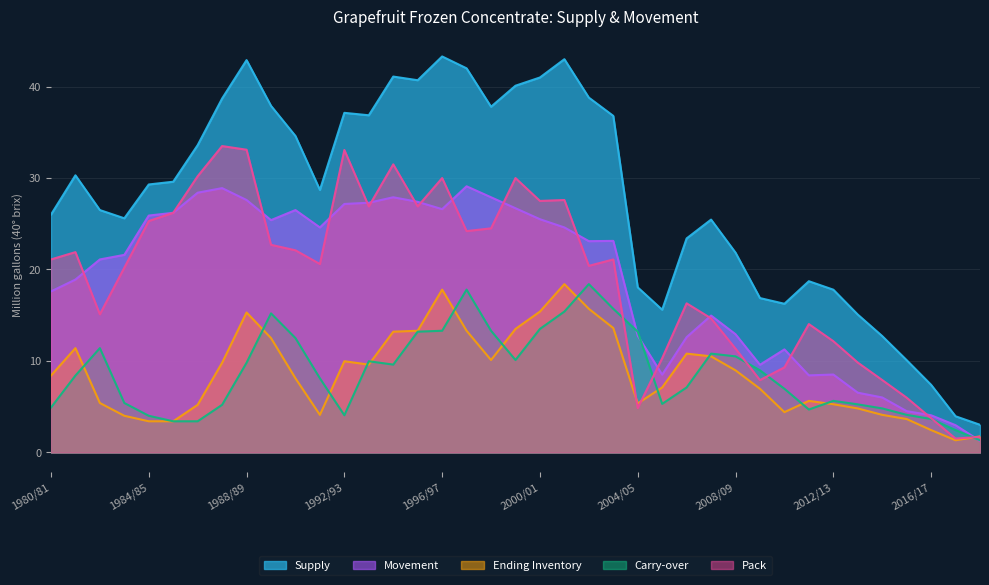

True or false: Supply and Movement cross at least once.

False